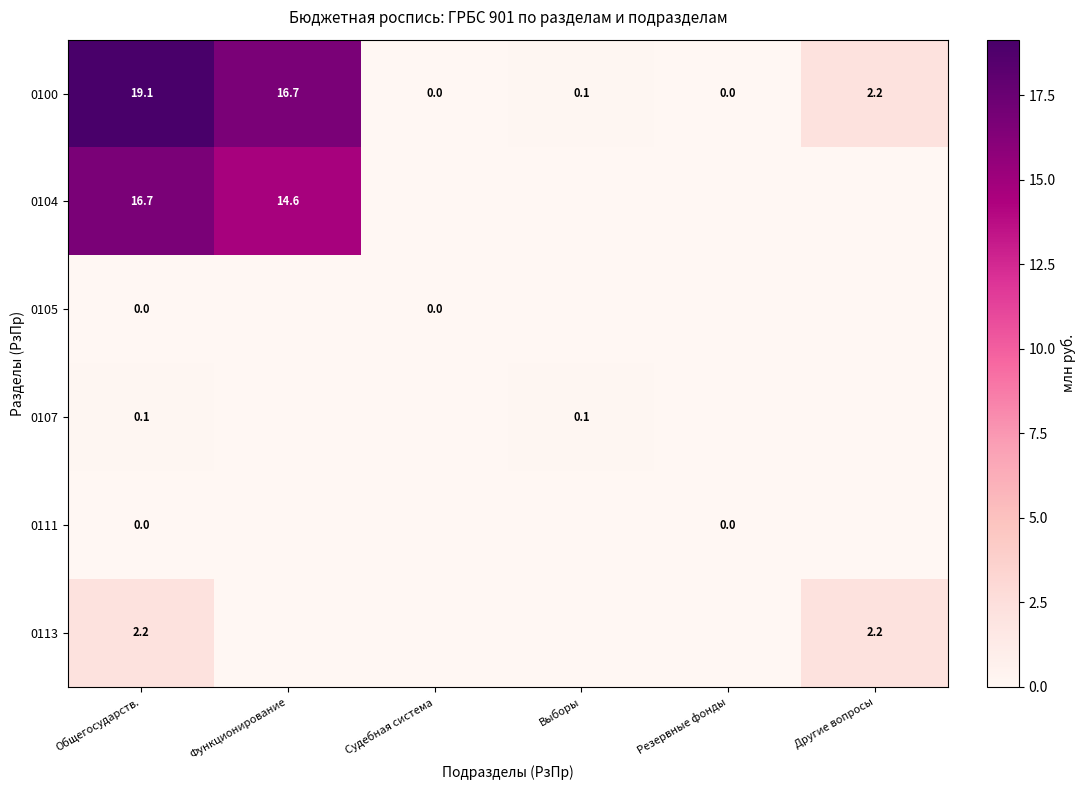

What is the difference between the maximum and minimum values in the 0100 series?

19.1